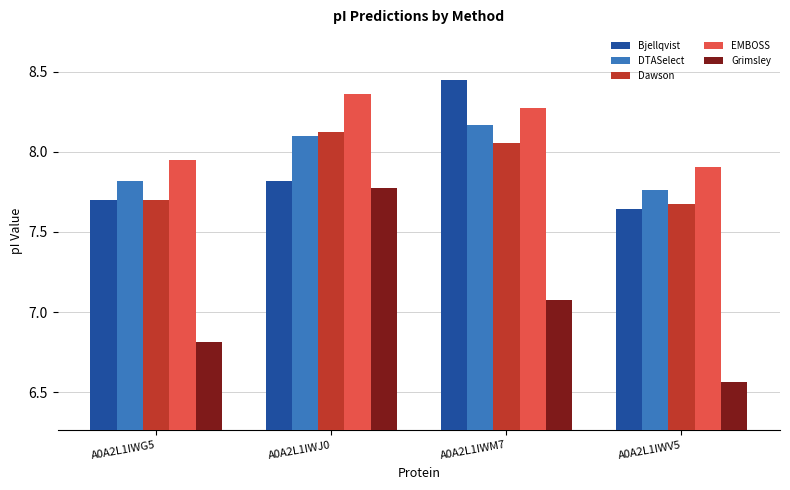

Is it true that EMBOSS equals 7.9 at A0A2L1IWV5?

True